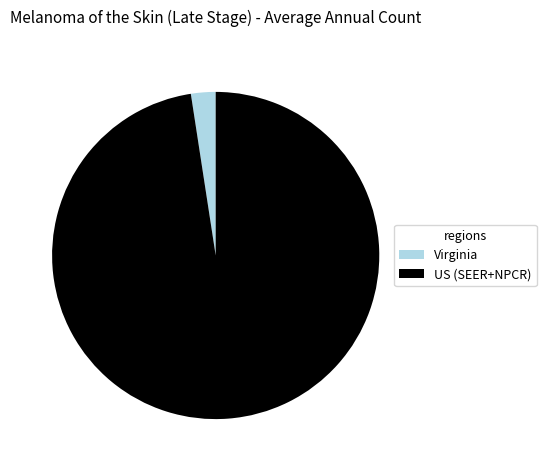

Is the sum of Virginia and US (SEER+NPCR) greater than half?

Yes